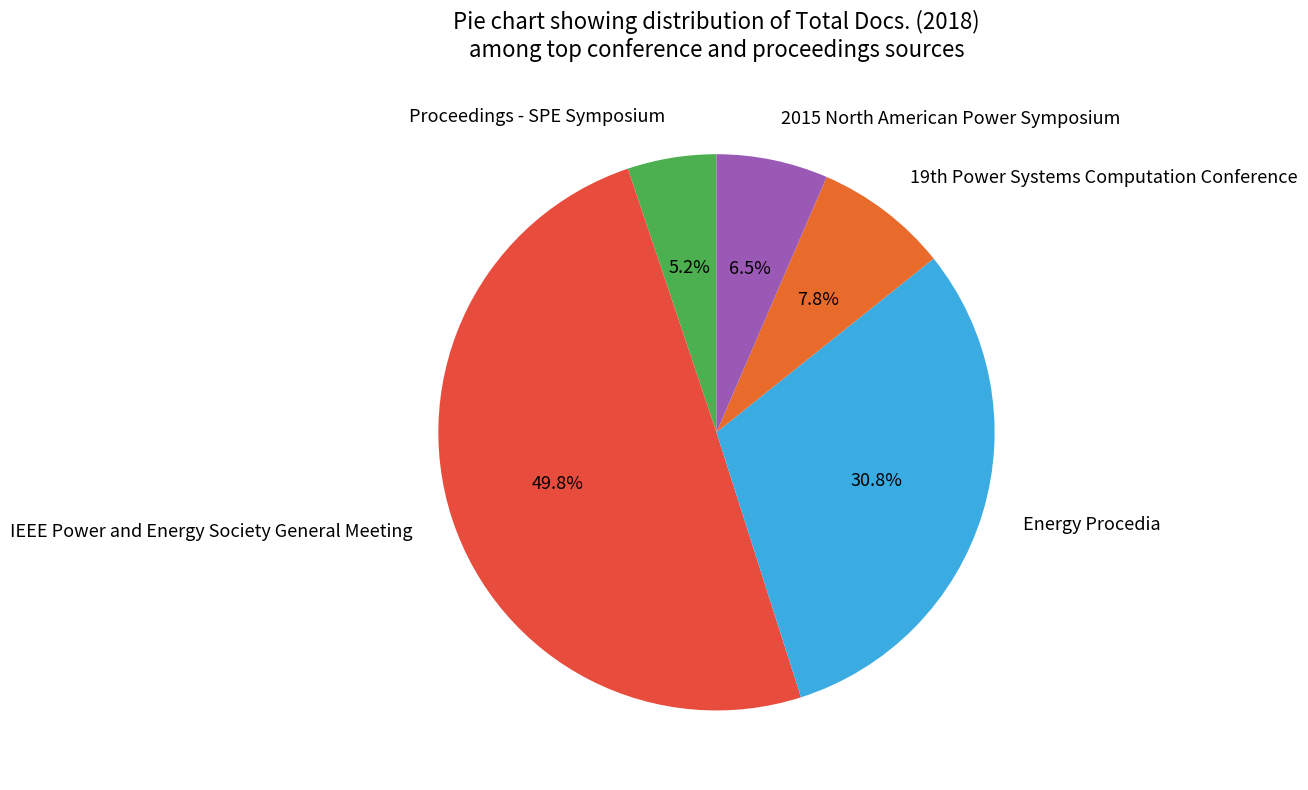

Is 2015 North American Power Symposium the majority of the pie?

No